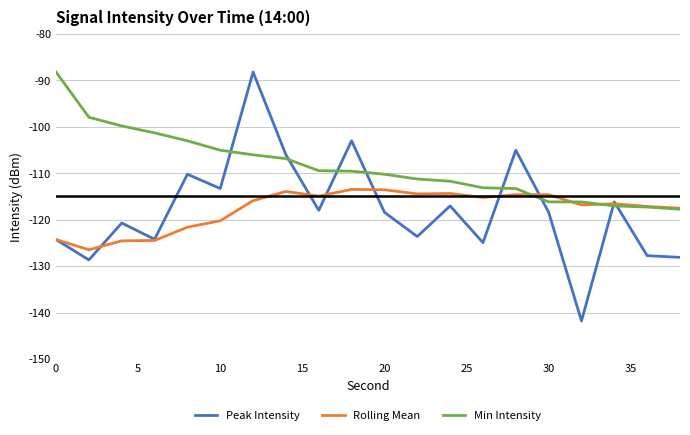

Which series has the largest total across all categories?

Min Intensity